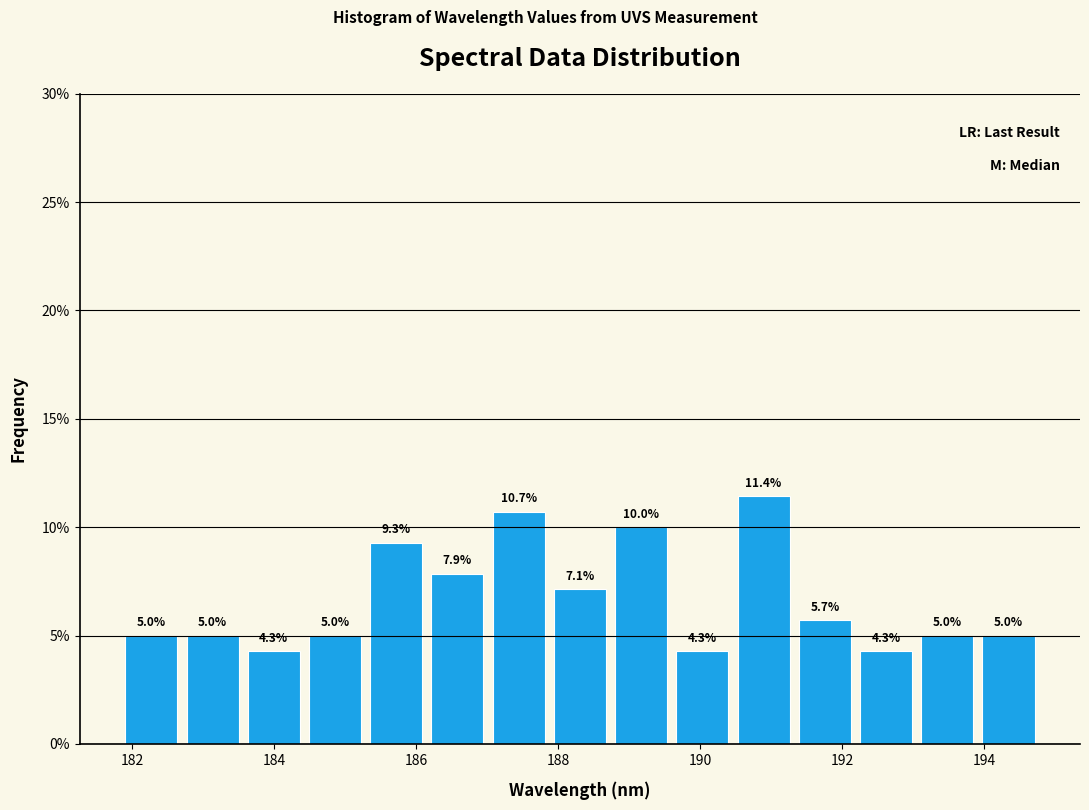

Reading left to right, transcribe this chart: for each bar, give the range it covers on the x-axis and its height. The bar edges are not printed on the chart, so give them approximately, as read against the axis.

181.8 to 182.8: 5.0
182.8 to 183.6: 5.0
183.6 to 184.4: 4.3
184.4 to 185.2: 5.0
185.2 to 186.2: 9.3
186.2 to 187.0: 7.9
187.0 to 187.8: 10.7
187.8 to 188.8: 7.1
188.8 to 189.6: 10.0
189.6 to 190.4: 4.3
190.4 to 191.4: 11.4
191.4 to 192.2: 5.7
192.2 to 193.0: 4.3
193.0 to 194.0: 5.0
194.0 to 194.8: 5.0